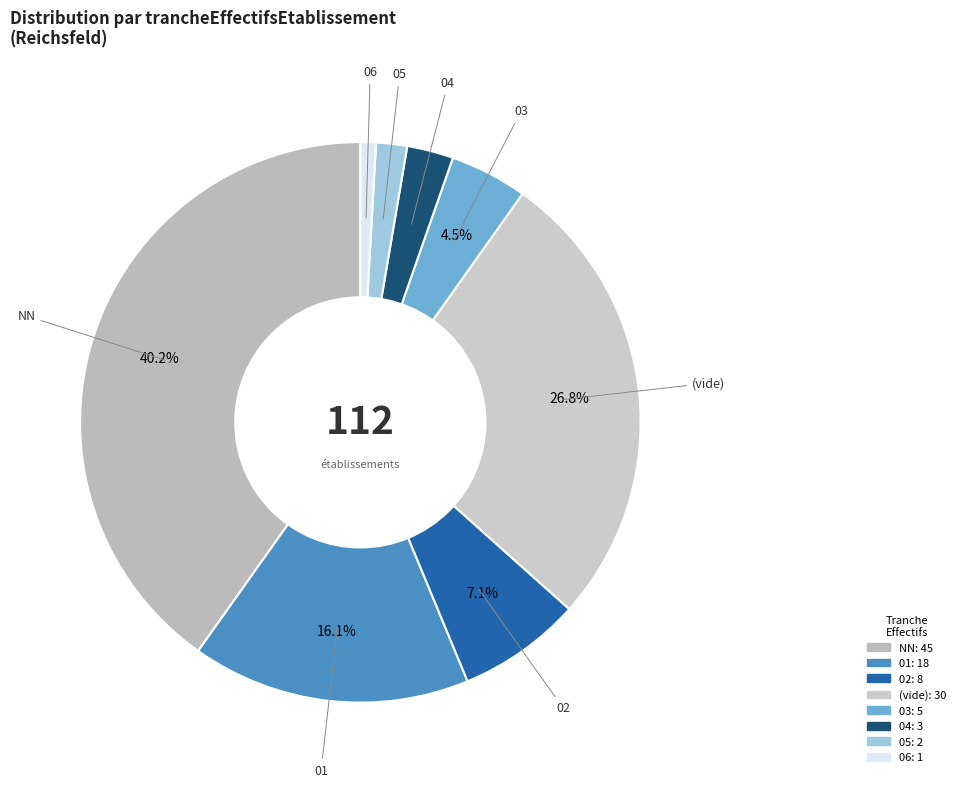

Does any single category account for the majority?

No